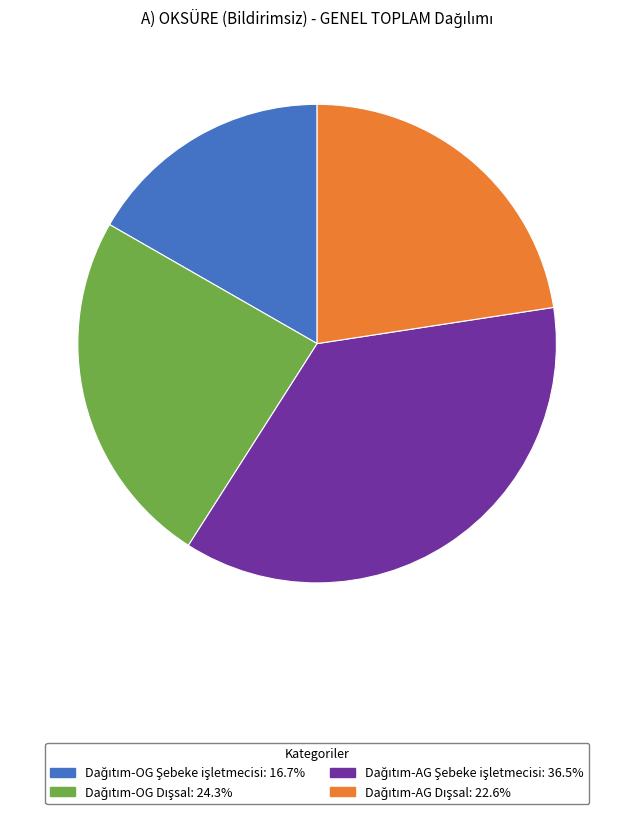

Is there a majority slice in this chart?

No